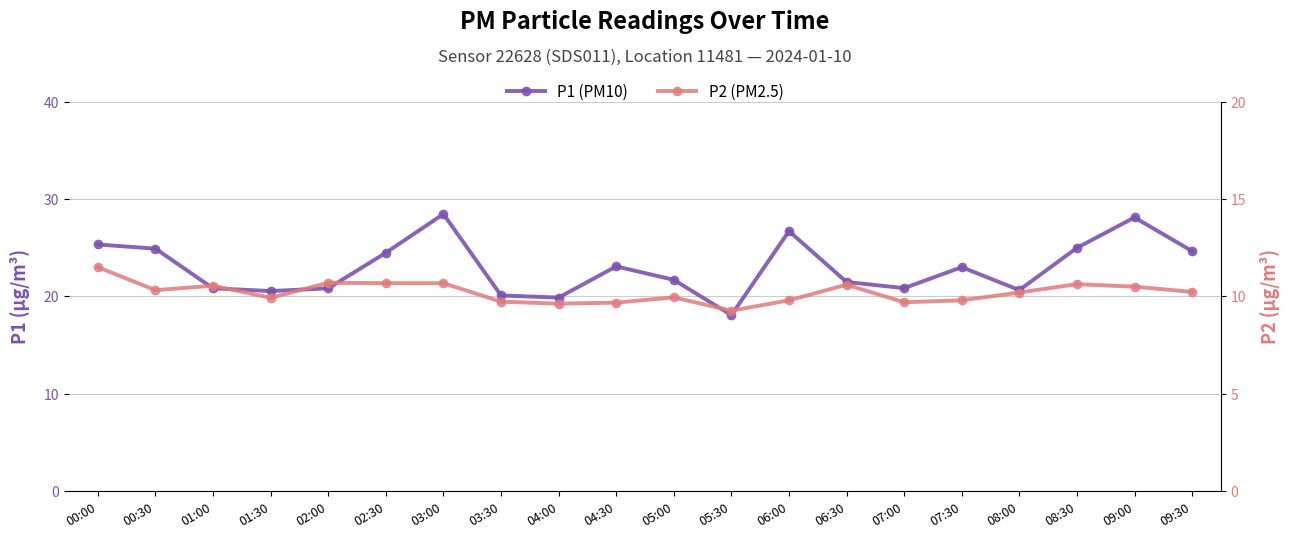

At how many categories does at least one series exceed 19?

19